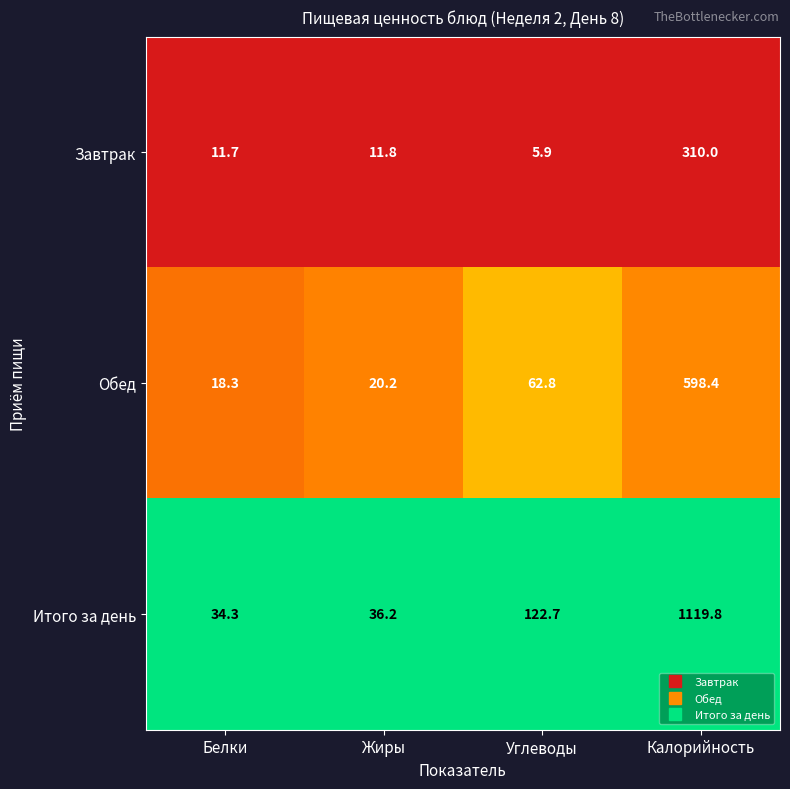

At which category is the sum across all series the highest?

Калорийность